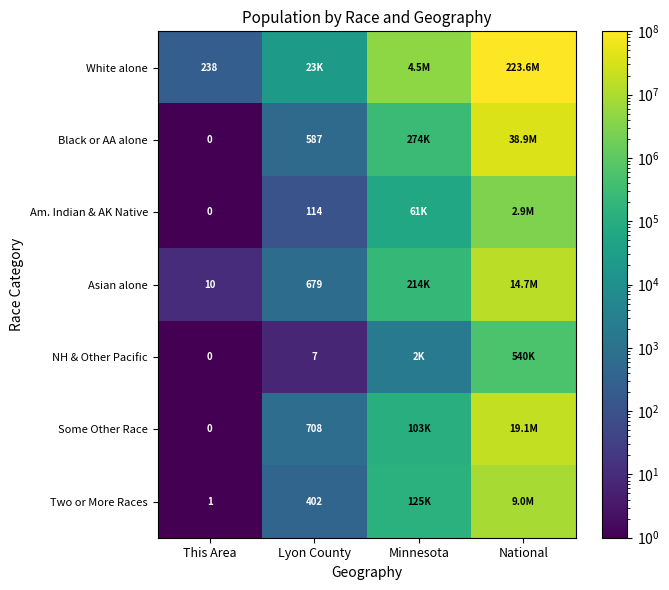

What is the total value across all series at This Area?

249